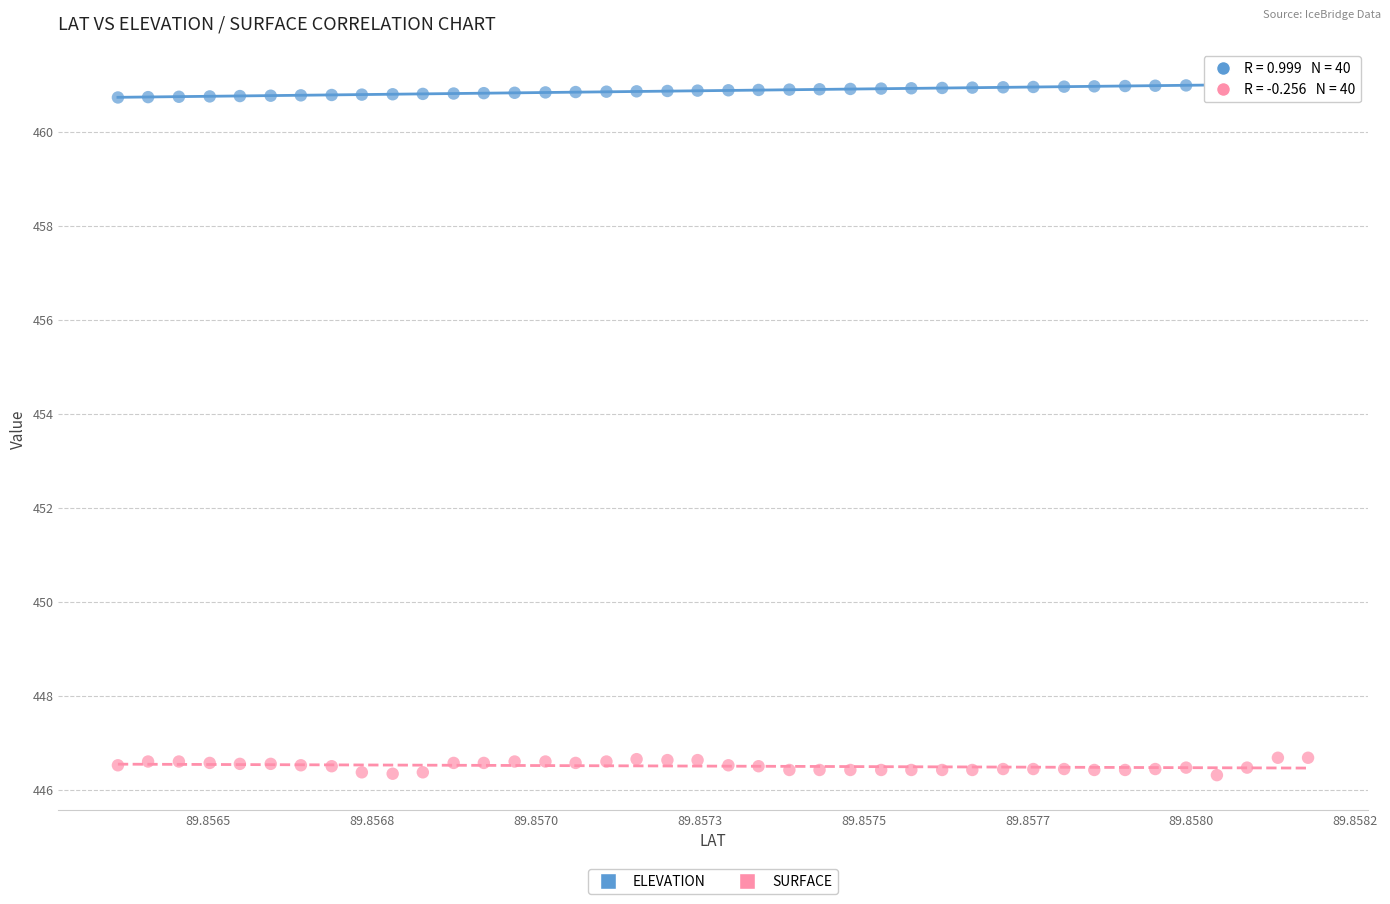

What are all the series names shown in the legend?

ELEVATION, SURFACE